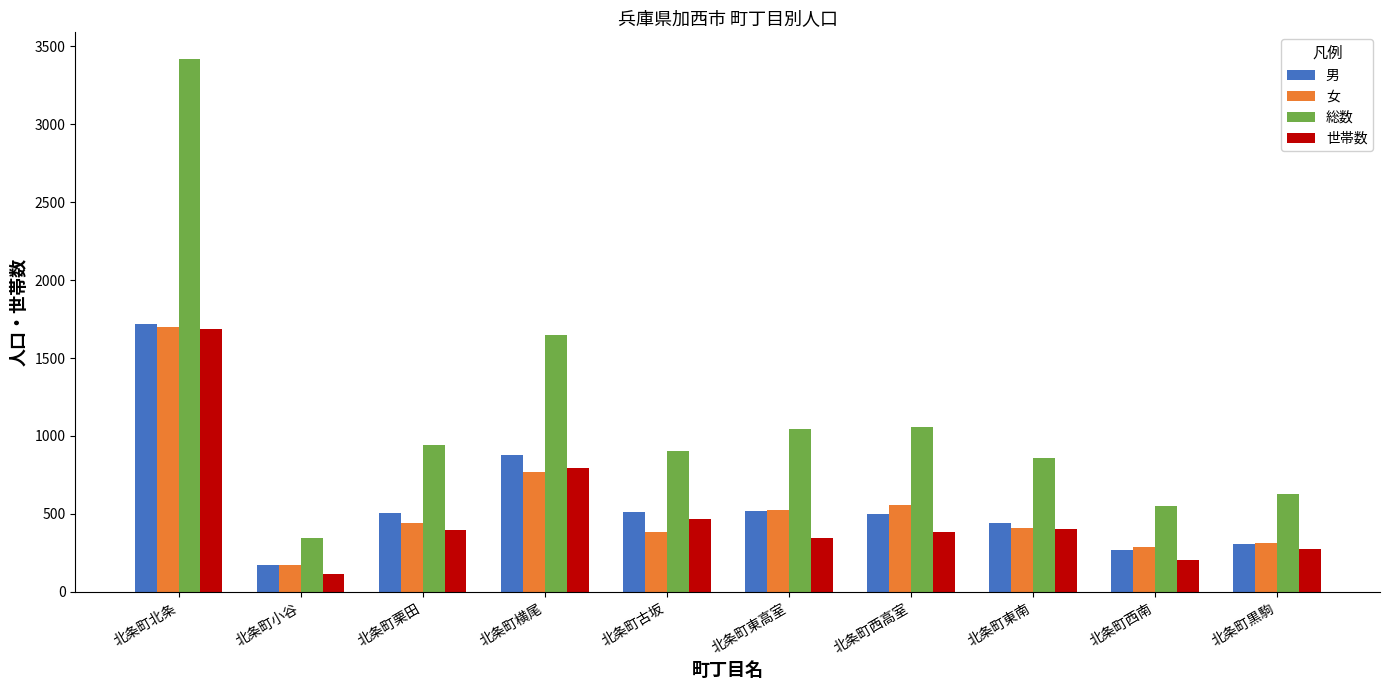

What are all the series names shown in the legend?

男, 女, 総数, 世帯数